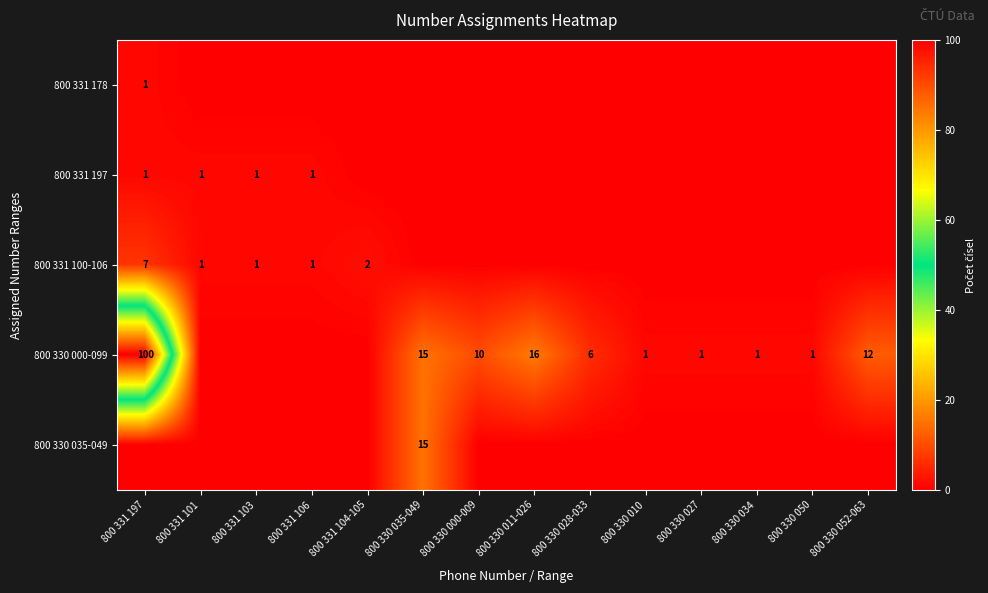

What is the difference between the 800 330 000-099 values at 800 330 011-026 and 800 330 000-009?

6